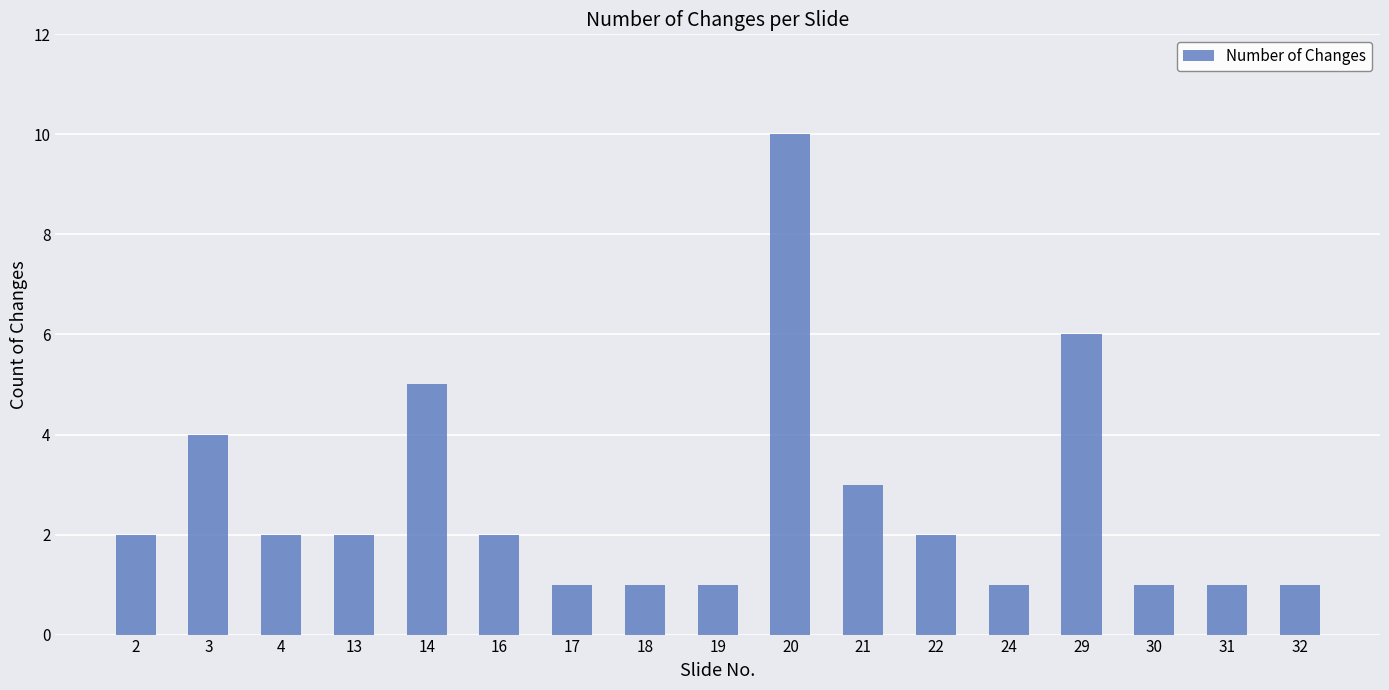

Is it true that the value at 31 is 1?

True